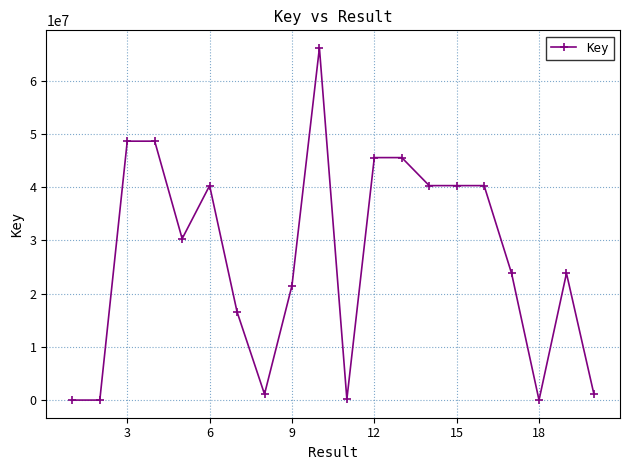

What is the greatest value displayed?

66166538